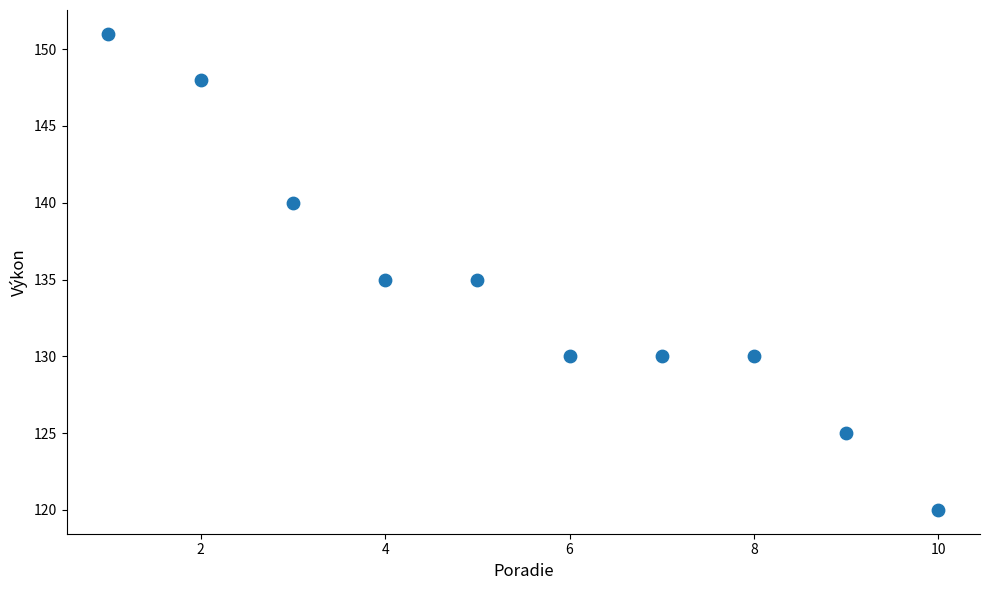

What is the range of X values (max minus min)?

9